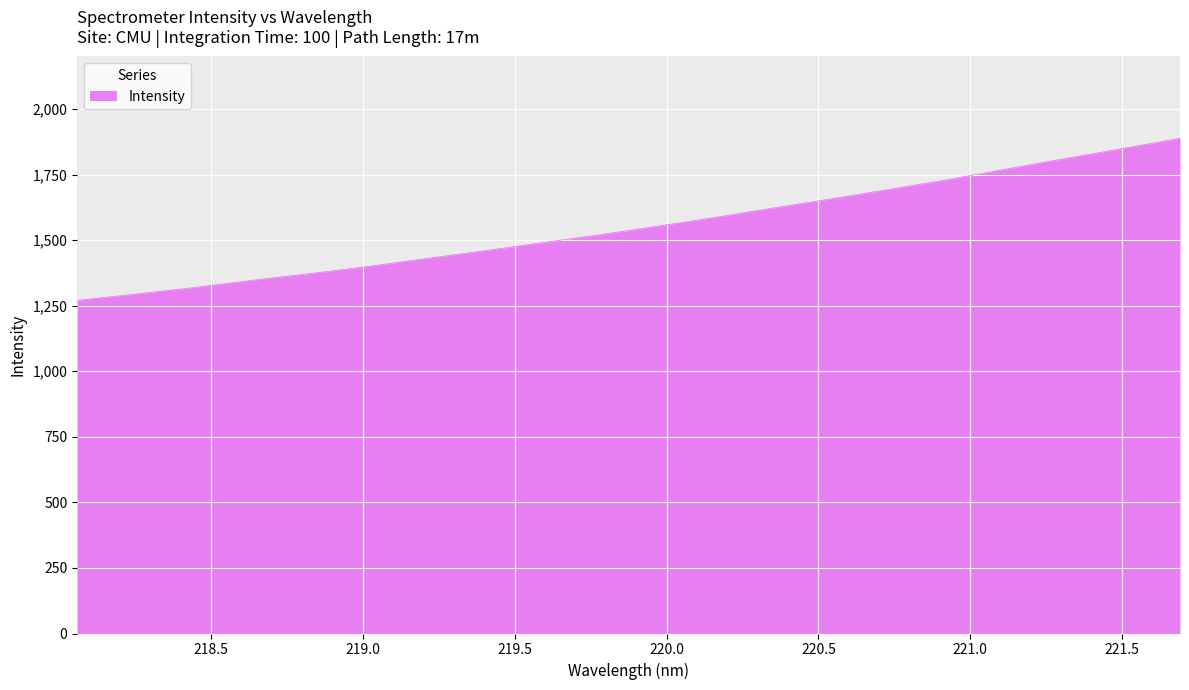

What is the greatest value displayed?

1888.3